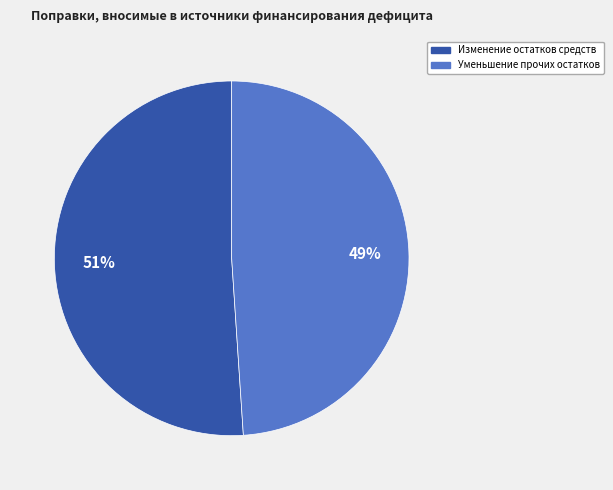

Is there any slice that represents more than half of the pie?

Yes